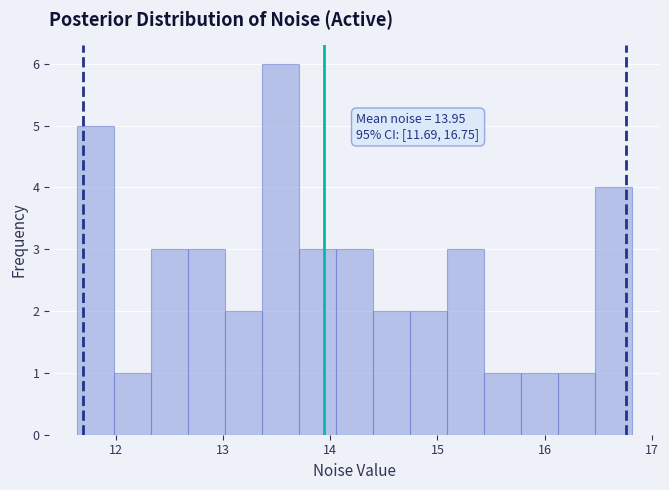

Read against the x-axis, roughly where is the centre of the tallest bar?

13.5